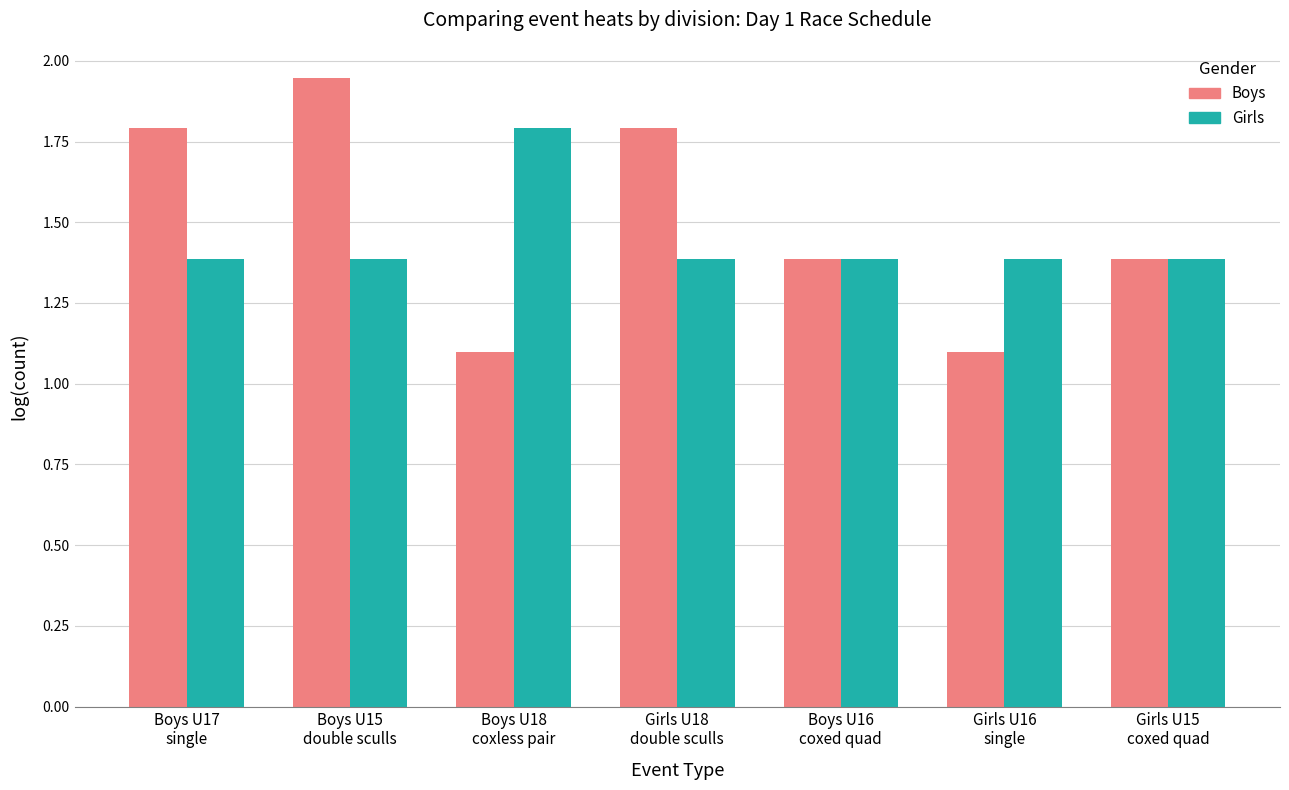

The Boys series shows 0.3 at Girls U16
single. True or false?

False